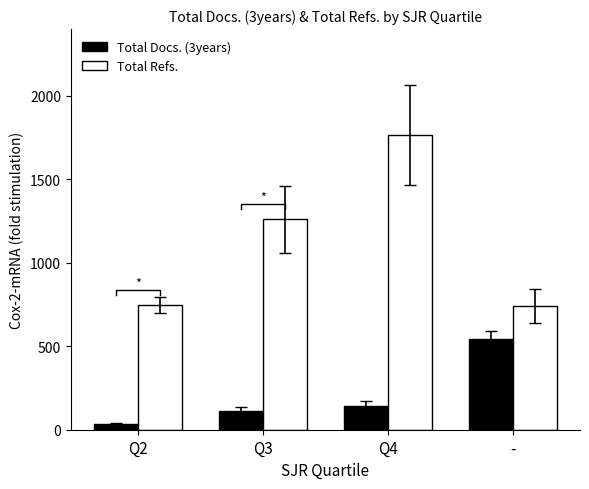

Between Q3 and -, which is larger?

-